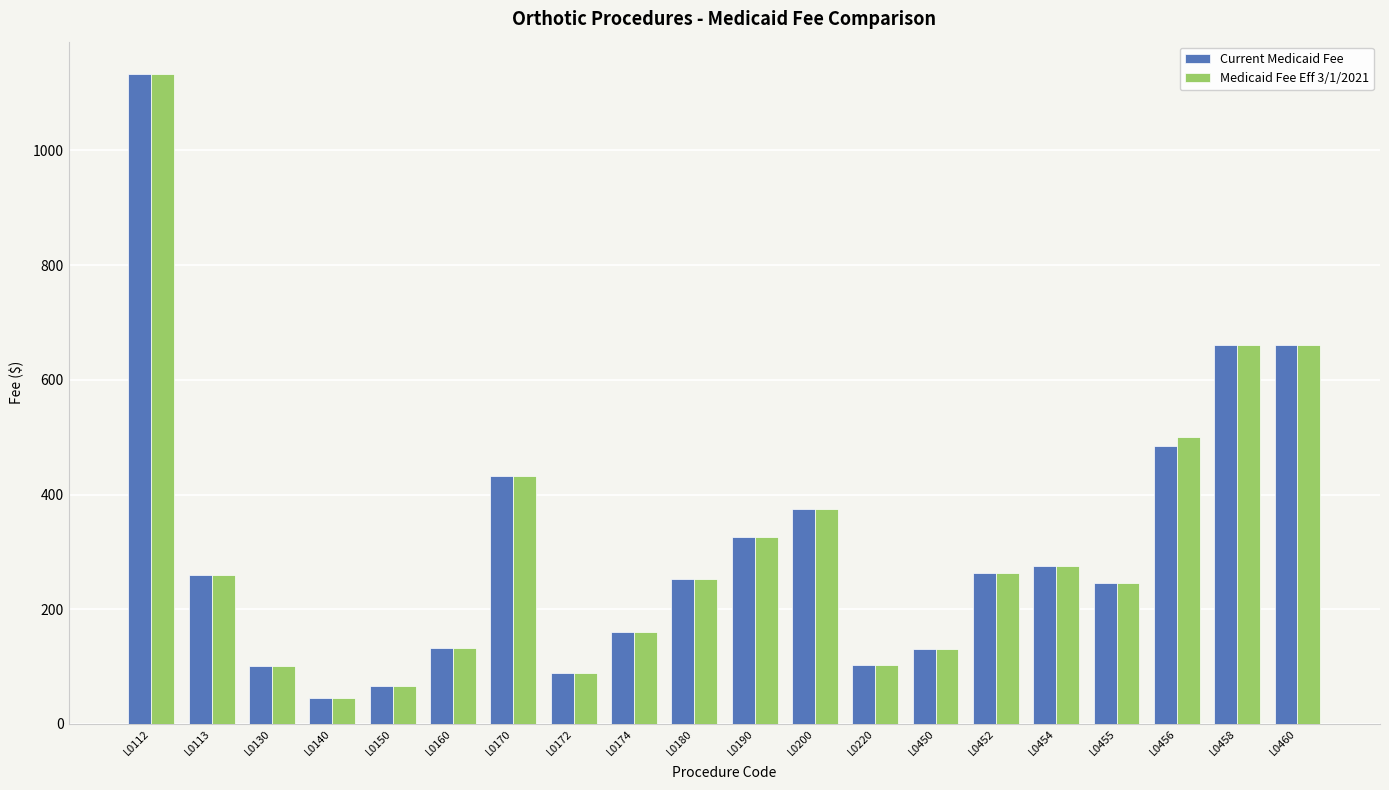

At which label does Medicaid Fee Eff 3/1/2021 reach its peak?

L0112